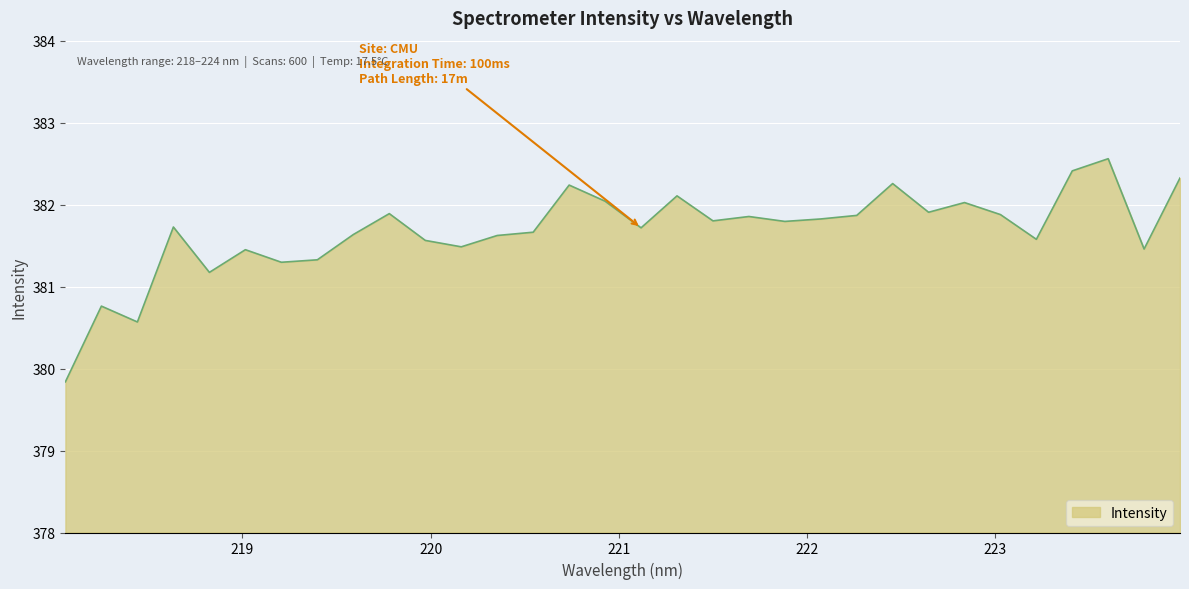

How many series are shown in this chart?

1